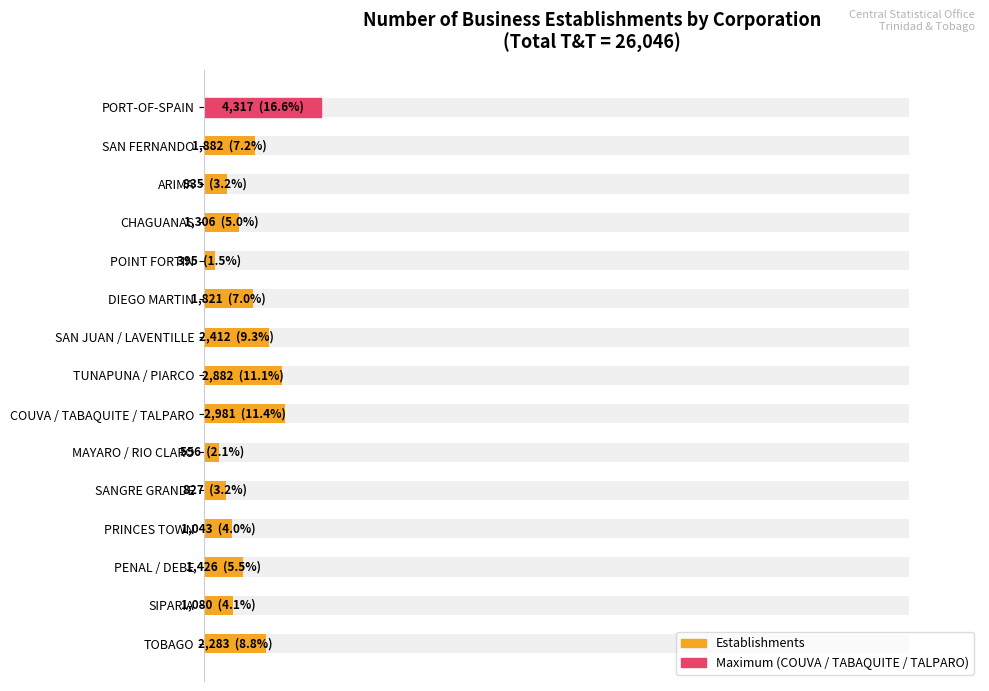

True or false: the data shows 16.4 at SAN JUAN / LAVENTILLE.

False